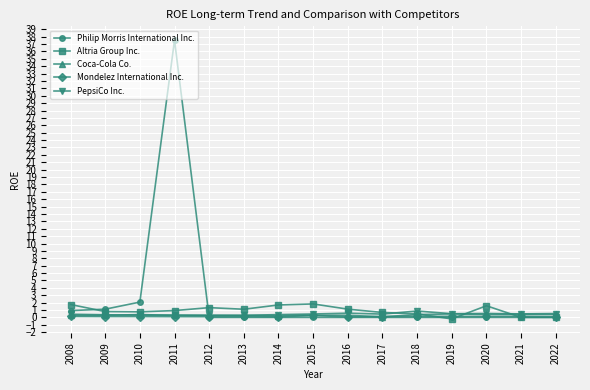

How many data points does each series have?

15